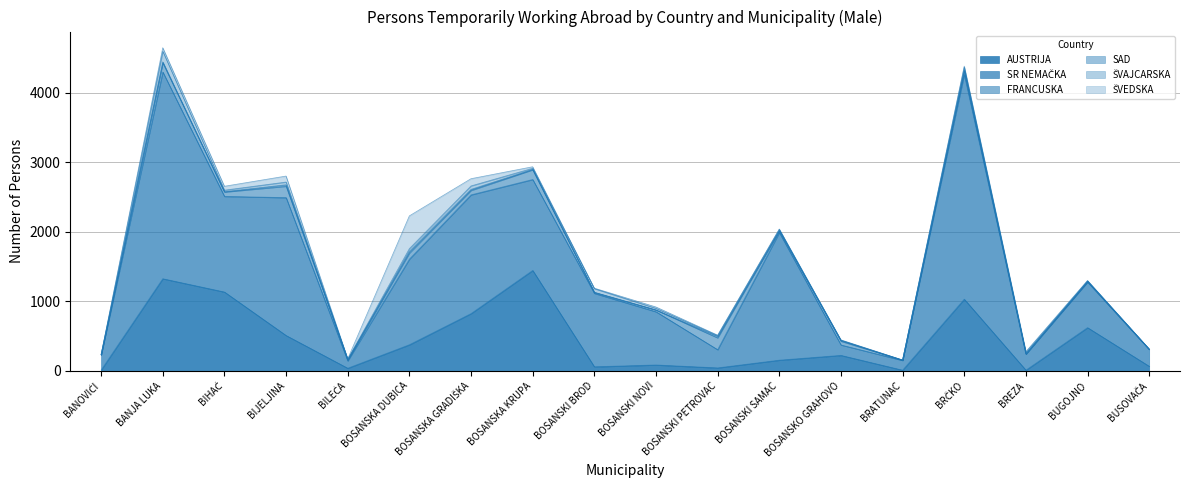

How many distinct data groups are displayed?

6